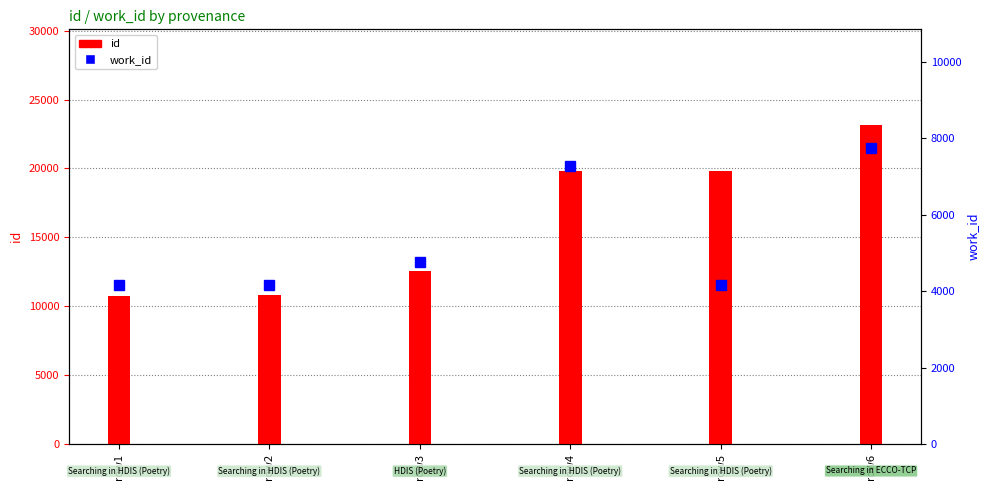

Are the bars horizontal?

No